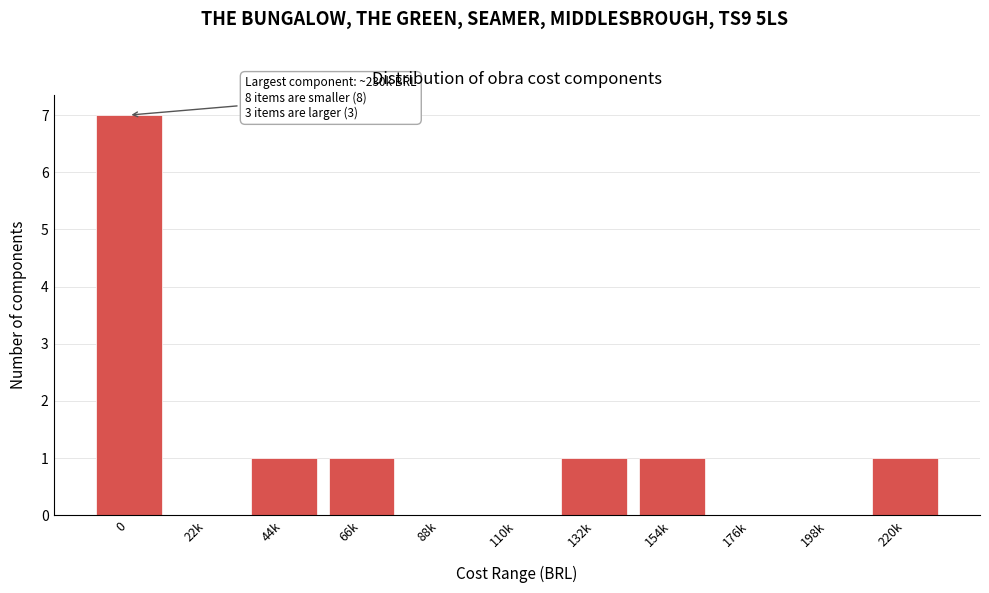

Reading left to right, extract all data points from this chart.

0=7	22k=0	44k=1	66k=1	88k=0	110k=0	132k=1	154k=1	176k=0	198k=0	220k=1